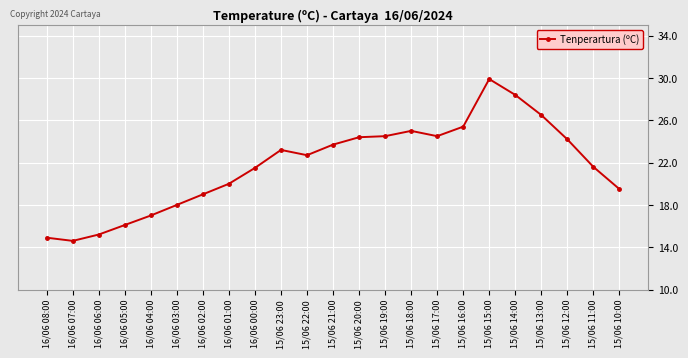

Reading left to right, transcribe all the data shown in this chart.

16/06 08:00=14.9	16/06 07:00=14.6	16/06 06:00=15.2	16/06 05:00=16.1	16/06 04:00=17.0	16/06 03:00=18.0	16/06 02:00=19.0	16/06 01:00=20.0	16/06 00:00=21.5	15/06 23:00=23.2	15/06 22:00=22.7	15/06 21:00=23.7	15/06 20:00=24.4	15/06 19:00=24.5	15/06 18:00=25.0	15/06 17:00=24.5	15/06 16:00=25.4	15/06 15:00=29.9	15/06 14:00=28.4	15/06 13:00=26.5	15/06 12:00=24.2	15/06 11:00=21.6	15/06 10:00=19.5